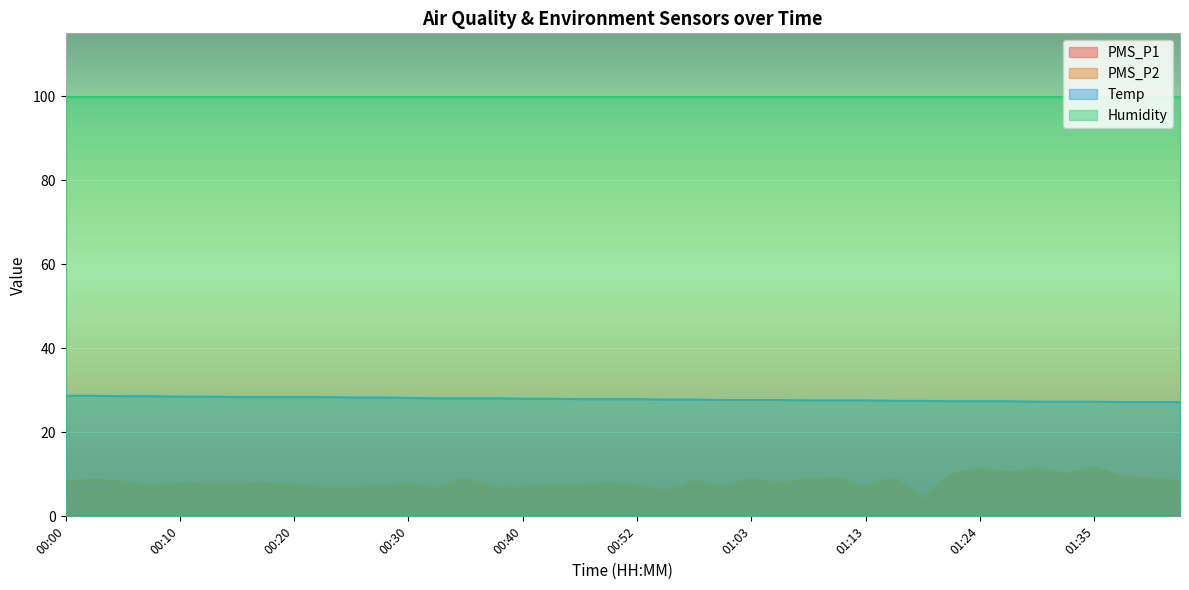

Which series has the widest spread of values?

PMS_P1